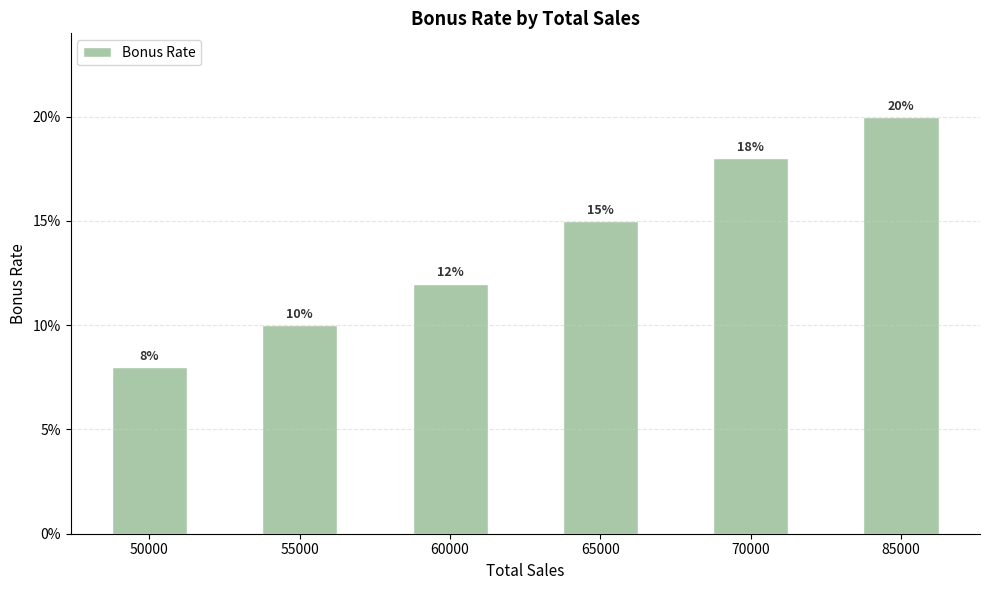

List the labels in order of value, largest first.

85000, 70000, 65000, 60000, 55000, 50000